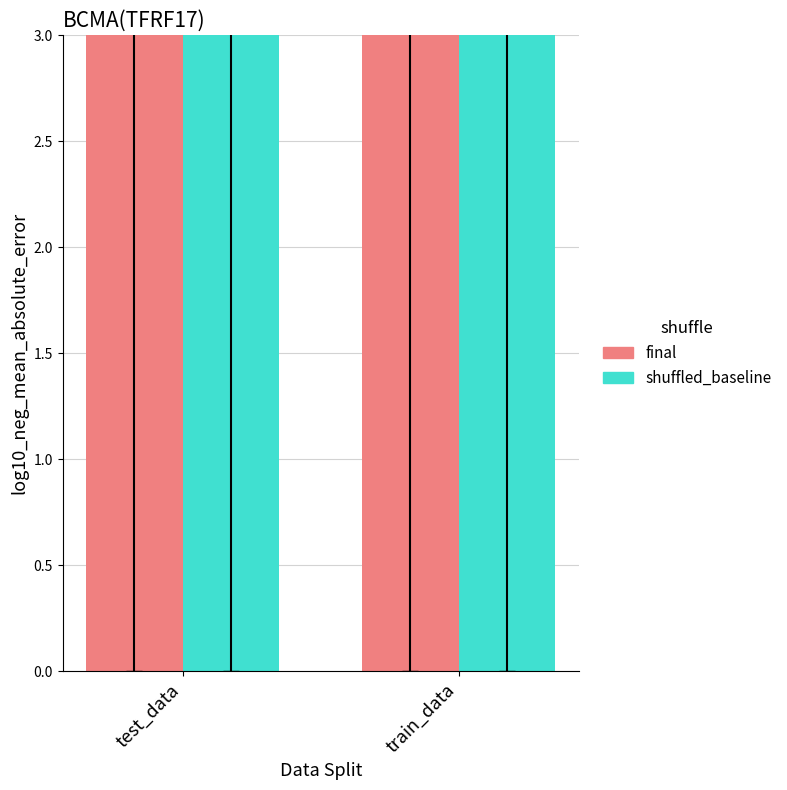

Is the value of shuffled_baseline at train_data greater than the value of final at test_data?

Yes